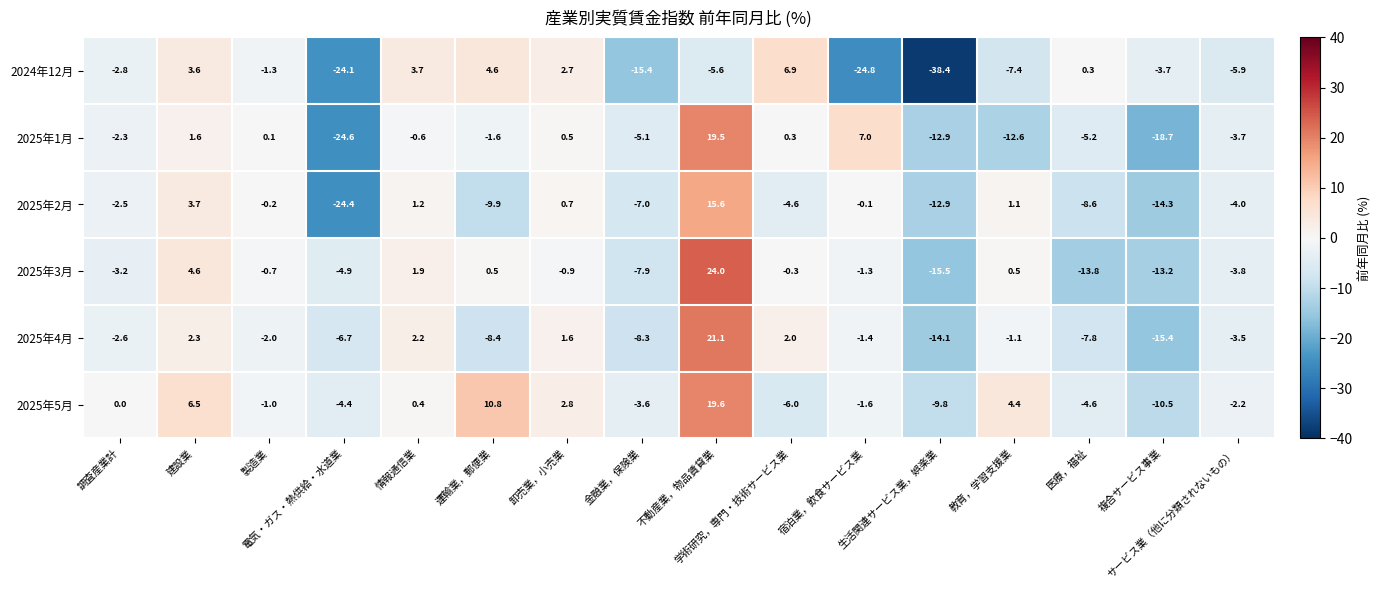

List the series in order of their peak value, lowest first.

2024年12月, 2025年2月, 2025年1月, 2025年5月, 2025年4月, 2025年3月